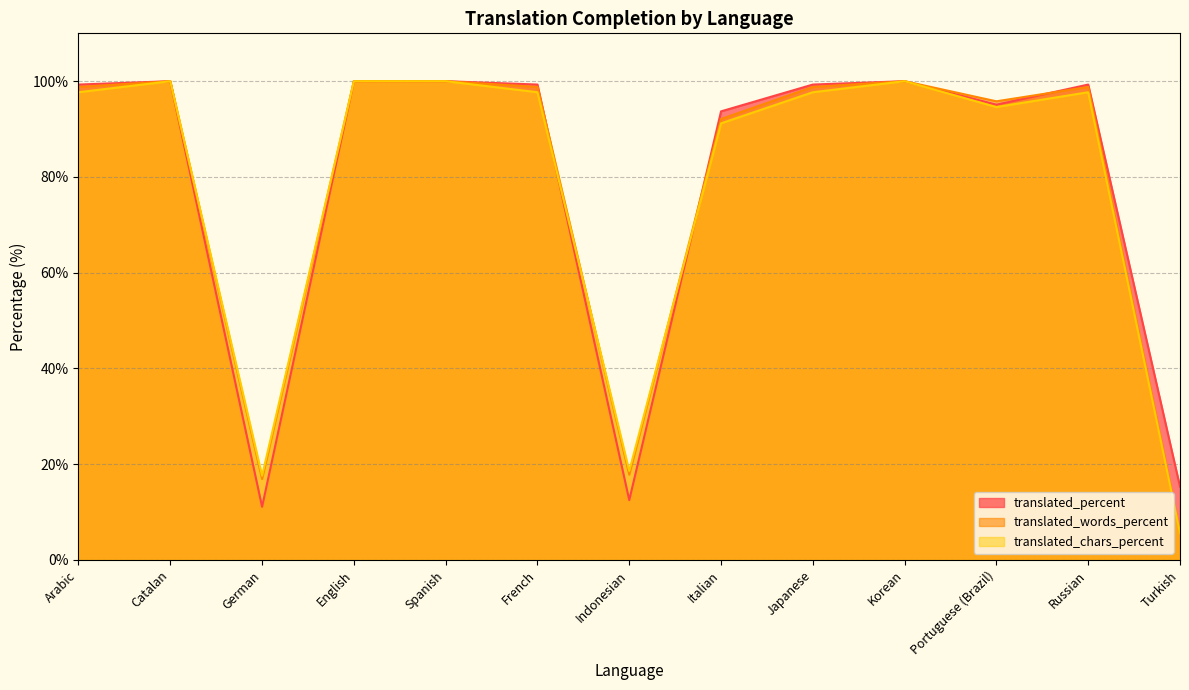

Between Korean and French, which is larger?

Korean